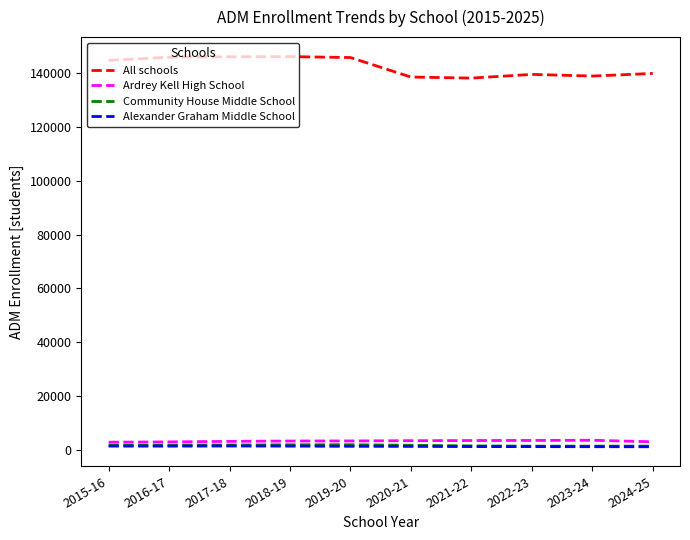

How many lines are shown in the chart?

4